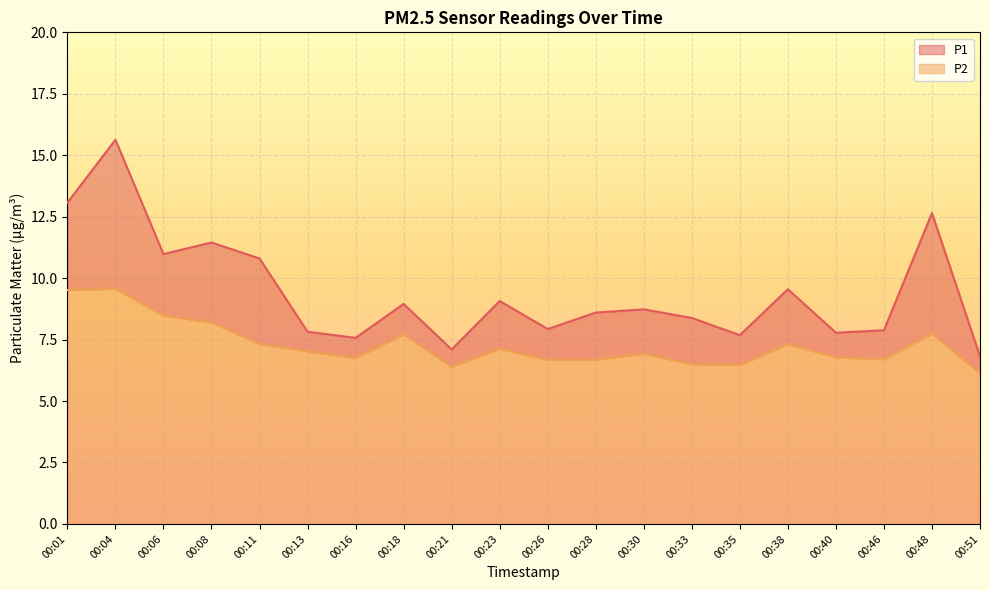

What is the greatest value displayed?

15.6